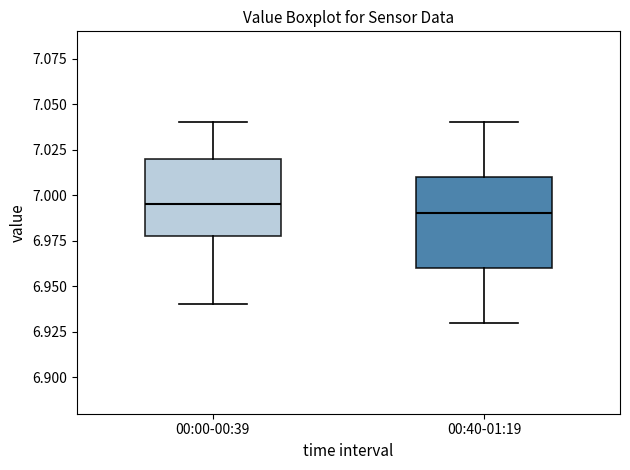

Reading left to right, transcribe this box plot: for each box, give where its median line is, the range the box spans, and where its two whiskers end, as read against the y-axis. The values are not printed on the chart, so give them approximately, as read against the axis.

00:00-00:39: median 6.995, box 6.980 to 7.020, whiskers 6.940 to 7.040
00:40-01:19: median 6.990, box 6.960 to 7.010, whiskers 6.930 to 7.040